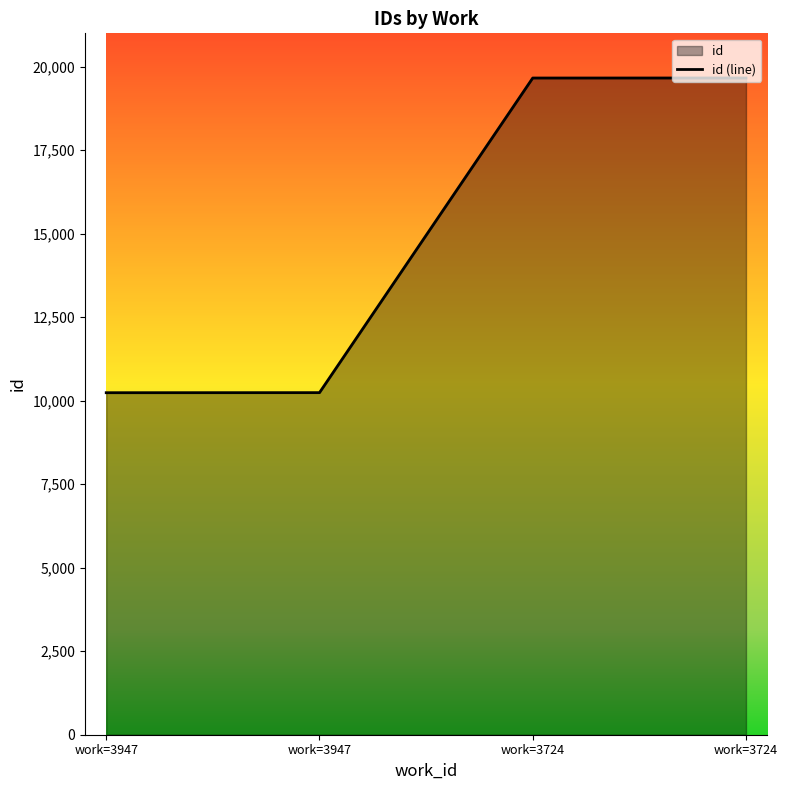

What is the maximum value shown in the chart?

19663